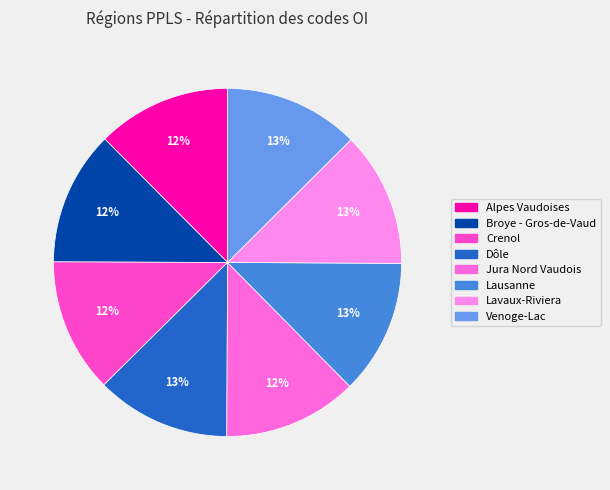

Which slice is the smallest?

Alpes Vaudoises